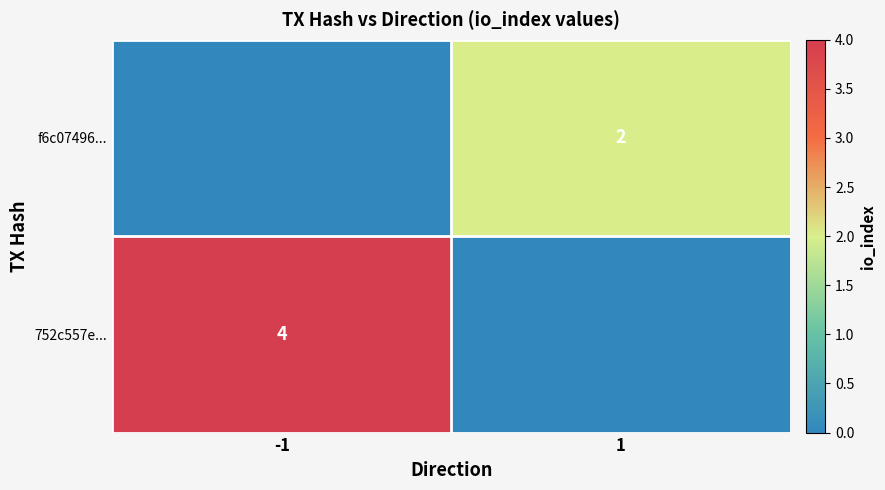

The 752c557e... series shows 1 at -1. True or false?

False